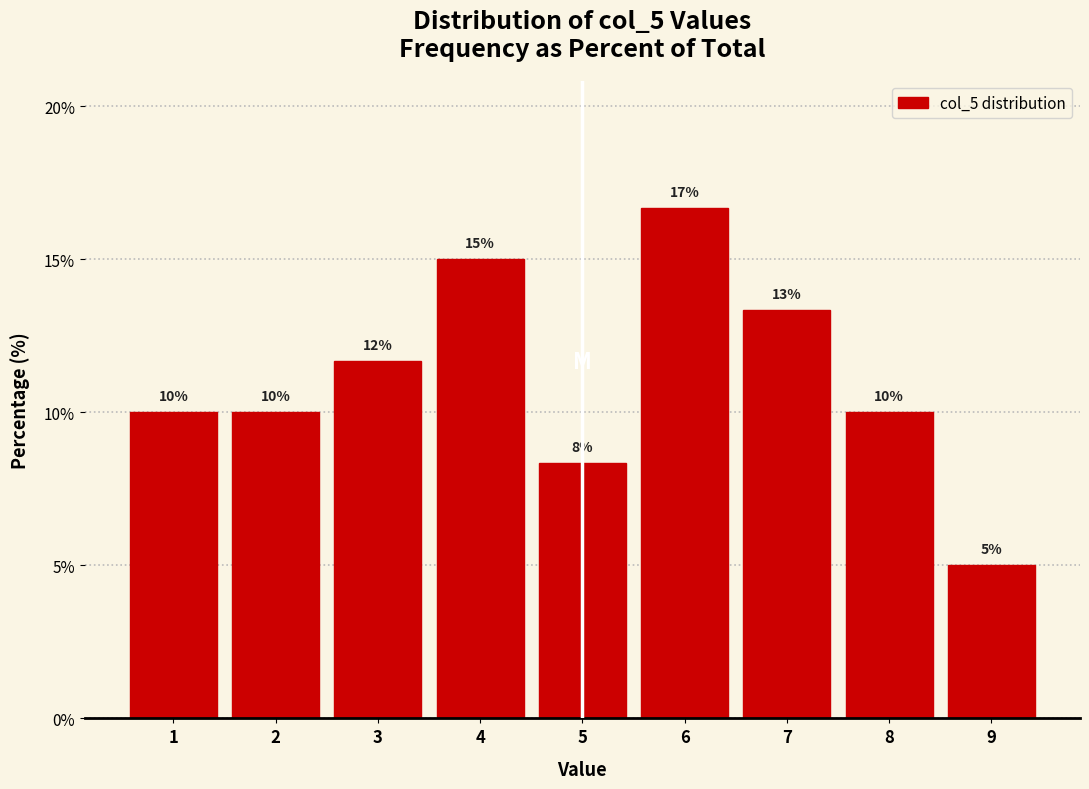

Over which range of the x-axis is the bar tallest?

5.5 to 6.5